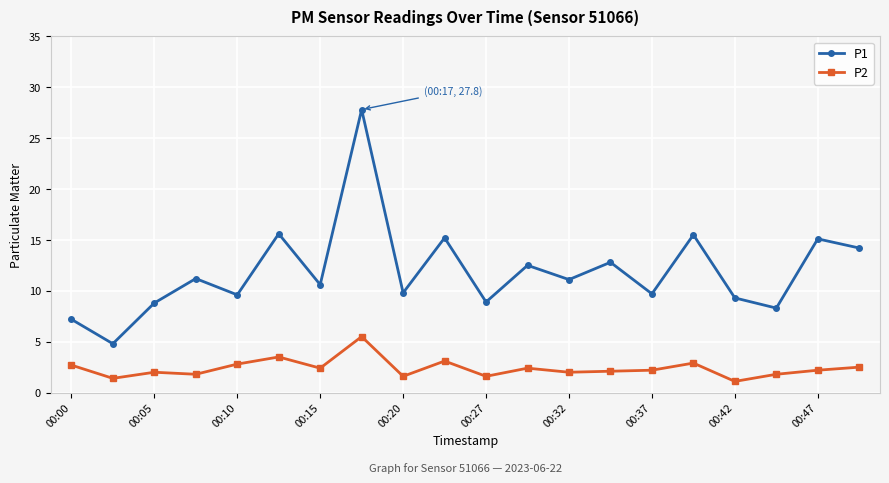

What is the maximum value for P1?

27.8